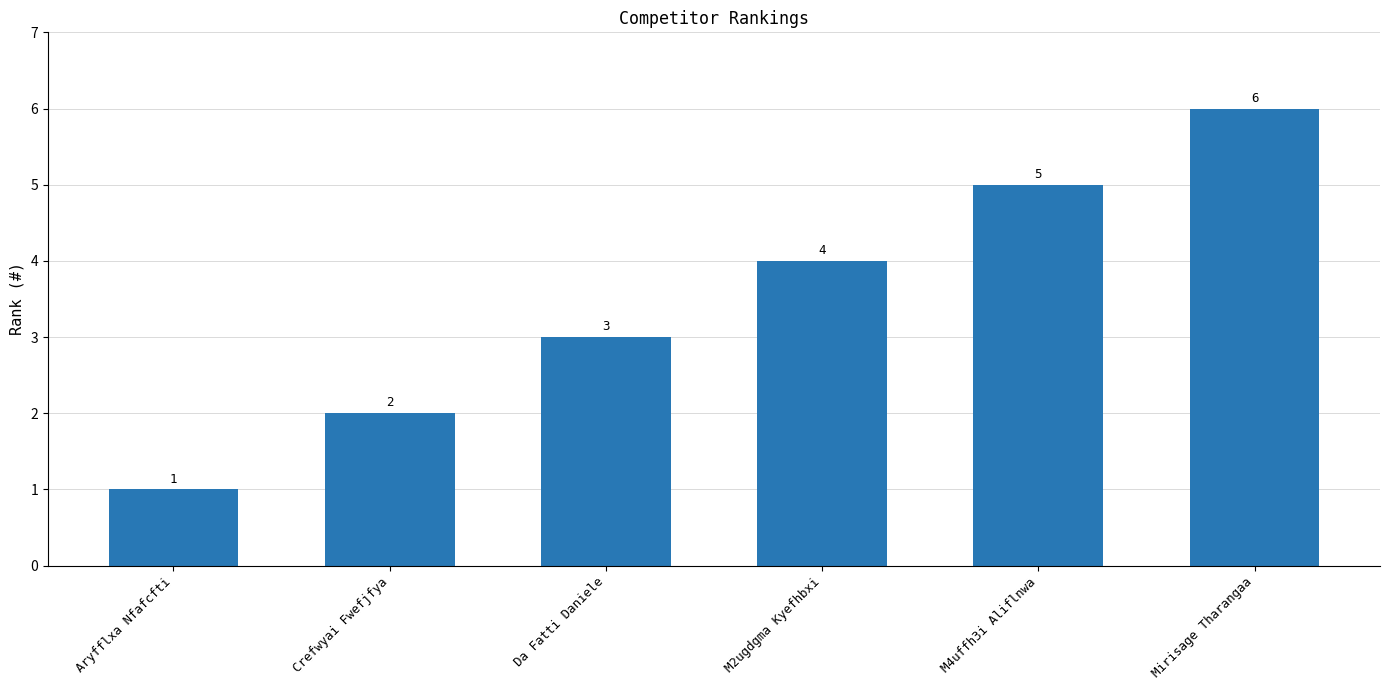

What is the smallest value displayed?

1